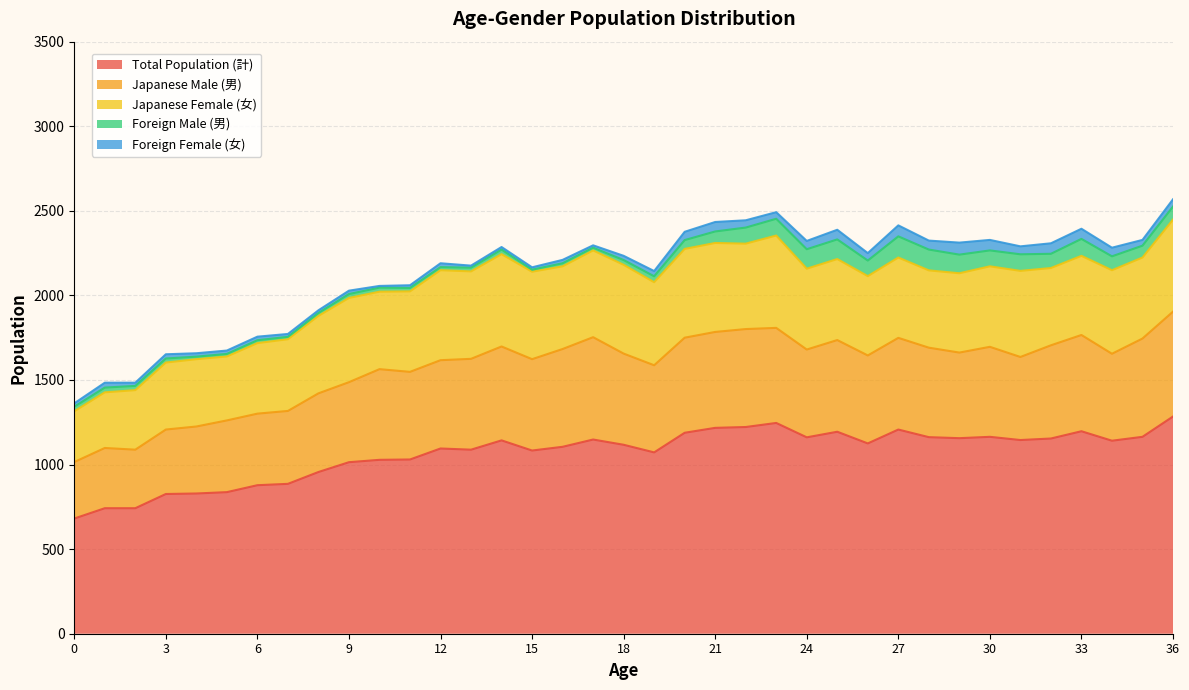

Reading left to right, extract all data points from this chart.

Total Population (計): 0=681	1=742	2=742	3=826	4=829	5=837	6=878	7=886	8=956	9=1014	10=1028	11=1030	12=1095	13=1088	14=1143	15=1083	16=1105	17=1148	18=1117	19=1072	20=1188	21=1217	22=1222	23=1246	24=1161	25=1194	26=1125	27=1207	28=1162	29=1156	30=1164	31=1145	32=1154	33=1197	34=1141	35=1164	36=1284
Japanese Male (男): 0=334	1=356	2=346	3=381	4=396	5=424	6=423	7=431	8=465	9=473	10=536	11=518	12=522	13=537	14=555	15=540	16=578	17=605	18=539	19=515	20=562	21=567	22=579	23=562	24=519	25=542	26=520	27=542	28=529	29=506	30=532	31=491	32=551	33=569	34=514	35=581	36=620
Japanese Female (女): 0=300	1=329	2=352	3=396	4=398	5=378	6=417	7=424	8=458	9=498	10=458	11=476	12=532	13=517	14=546	15=517	16=489	17=513	18=525	19=491	20=525	21=526	22=505	23=546	24=478	25=479	26=469	27=475	28=457	29=469	30=476	31=509	32=457	33=468	34=494	35=479	36=544
Foreign Male (男): 0=27	1=28	2=25	3=24	4=15	5=15	6=17	7=14	8=17	9=23	10=24	11=20	12=18	13=22	14=27	15=12	16=18	17=16	18=28	19=35	20=52	21=68	22=95	23=99	24=115	25=116	26=92	27=125	28=123	29=110	30=94	31=98	32=84	33=100	34=82	35=70	36=77
Foreign Female (女): 0=20	1=29	2=19	3=25	4=20	5=20	6=21	7=17	8=16	9=20	10=10	11=16	12=23	13=12	14=15	15=14	16=20	17=14	18=25	19=31	20=49	21=56	22=43	23=39	24=49	25=57	26=44	27=65	28=53	29=71	30=62	31=47	32=62	33=60	34=51	35=34	36=43